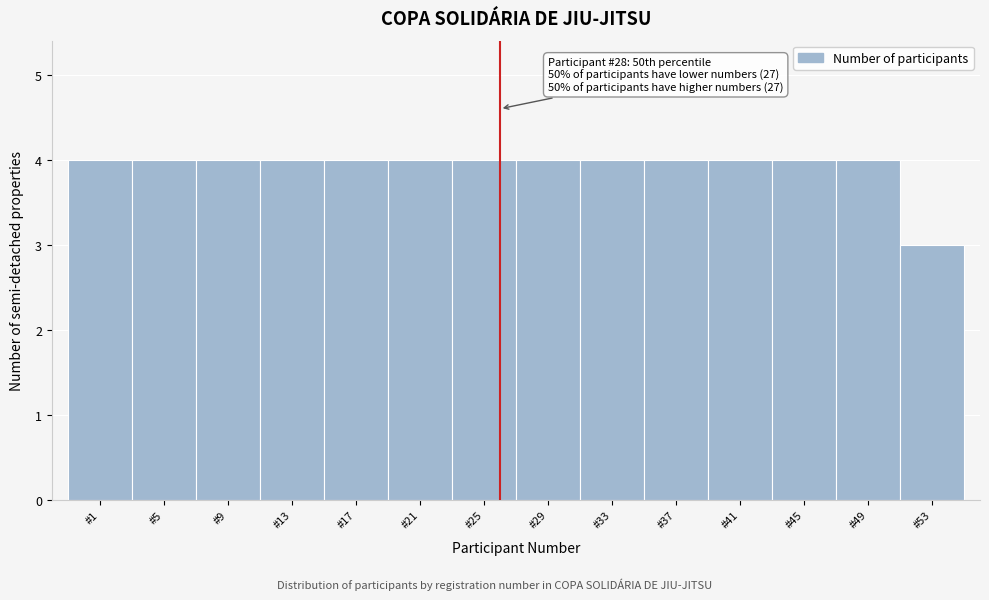

Reading left to right, extract all data points from this chart.

#1=4	#5=4	#9=4	#13=4	#17=4	#21=4	#25=4	#29=4	#33=4	#37=4	#41=4	#45=4	#49=4	#53=3